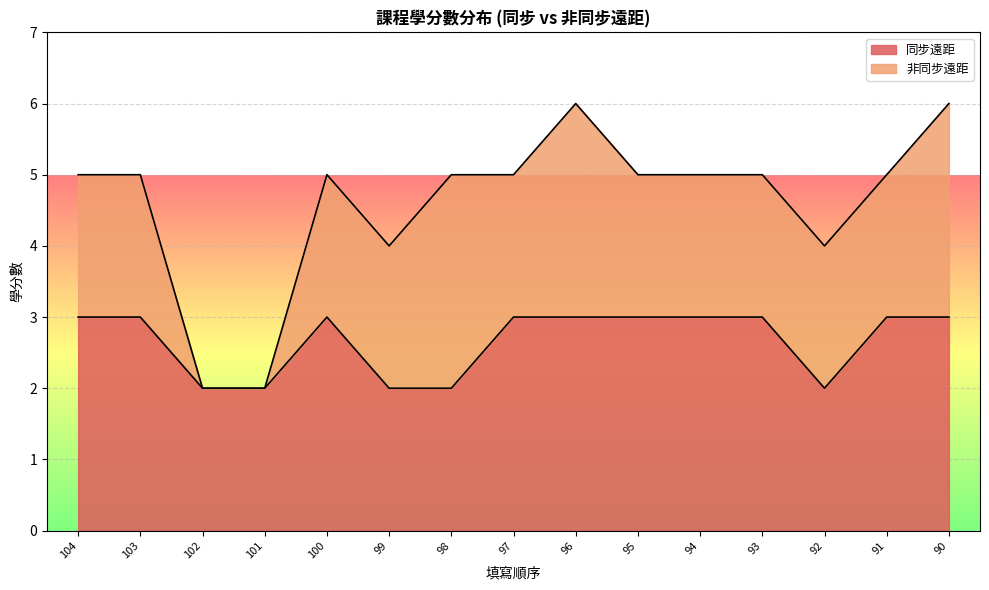

What is the sum of all values?

40